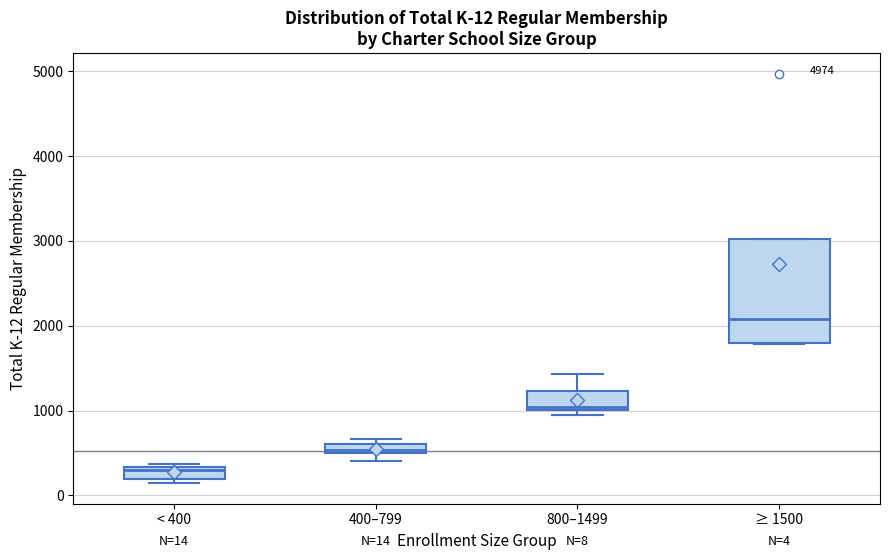

Which box is the tallest, from its lower edge to its upper edge?

≥ 1500